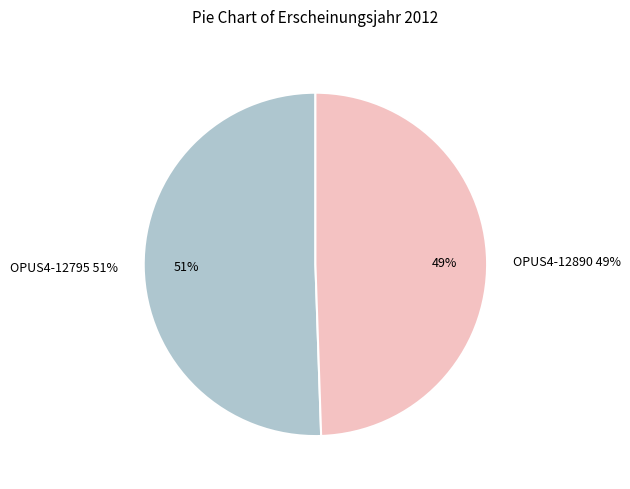

To the nearest percent, what portion does OPUS4-12890 represent?

49%